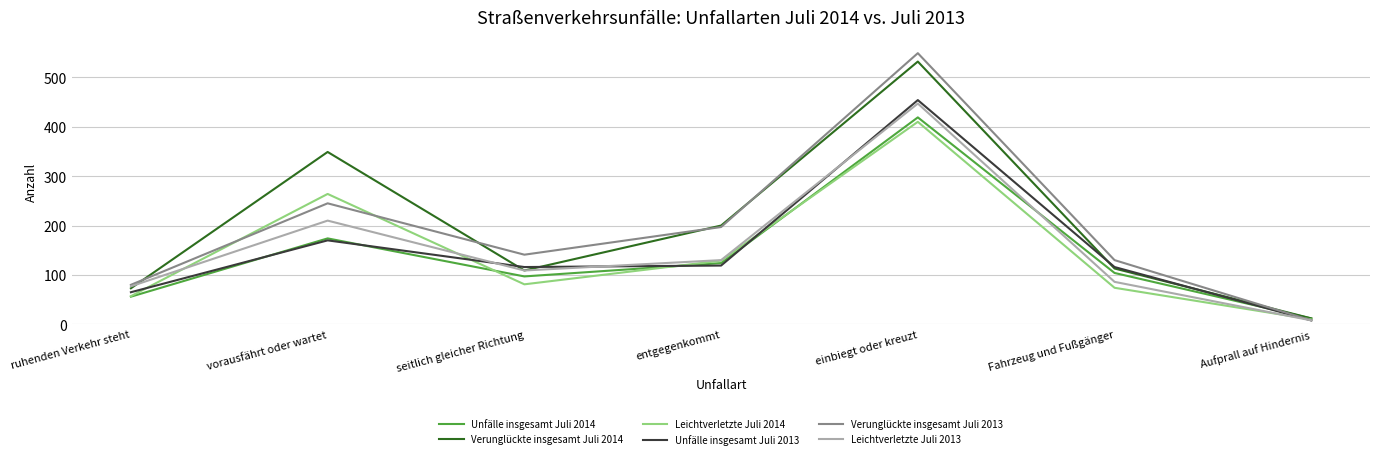

Reading left to right, what are all the values shown in this chart?

Unfälle insgesamt Juli 2014: 56	174	97	124	419	104	12
Verunglückte insgesamt Juli 2014: 73	349	109	200	532	113	12
Leichtverletzte Juli 2014: 57	264	81	129	410	74	10
Unfälle insgesamt Juli 2013: 65	170	116	119	454	116	8
Verunglückte insgesamt Juli 2013: 80	245	141	197	549	130	8
Leichtverletzte Juli 2013: 77	210	109	130	447	86	8